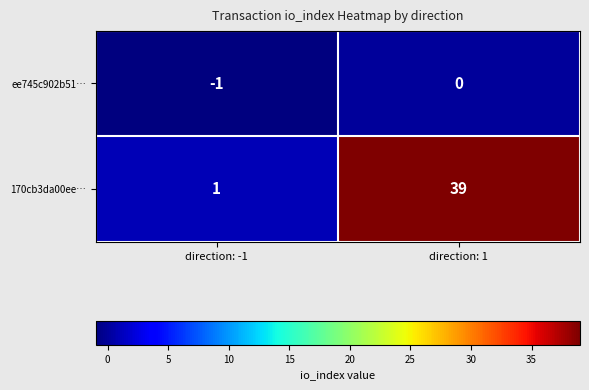

Is it true that 170cb3da00ee… equals 39 at direction: 1?

True